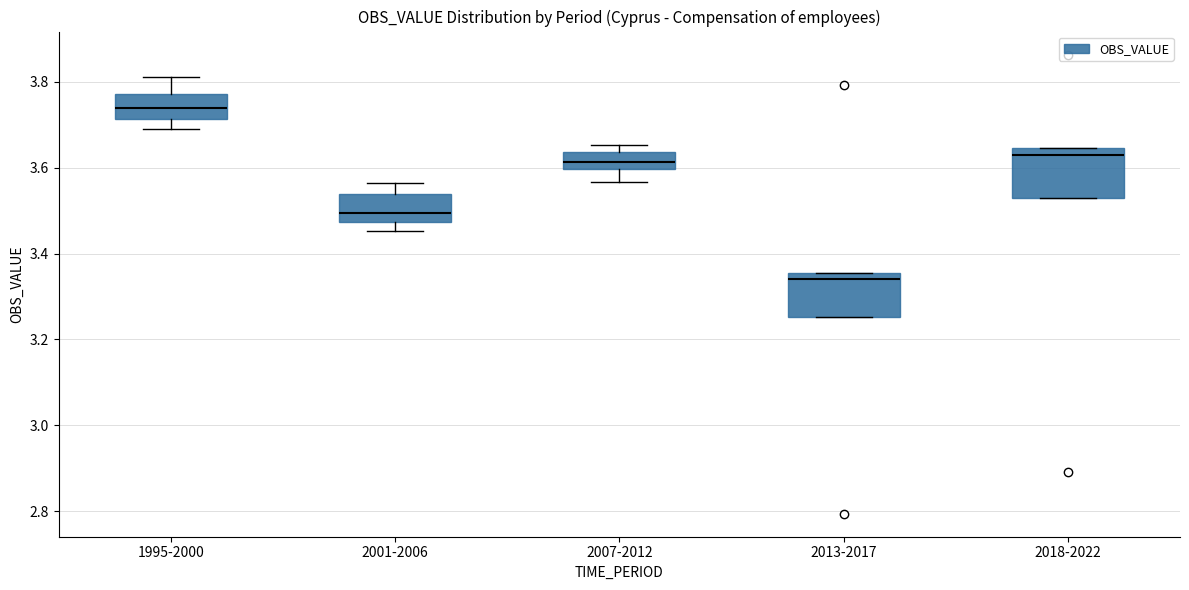

Which box has the lowest median line?

2013-2017